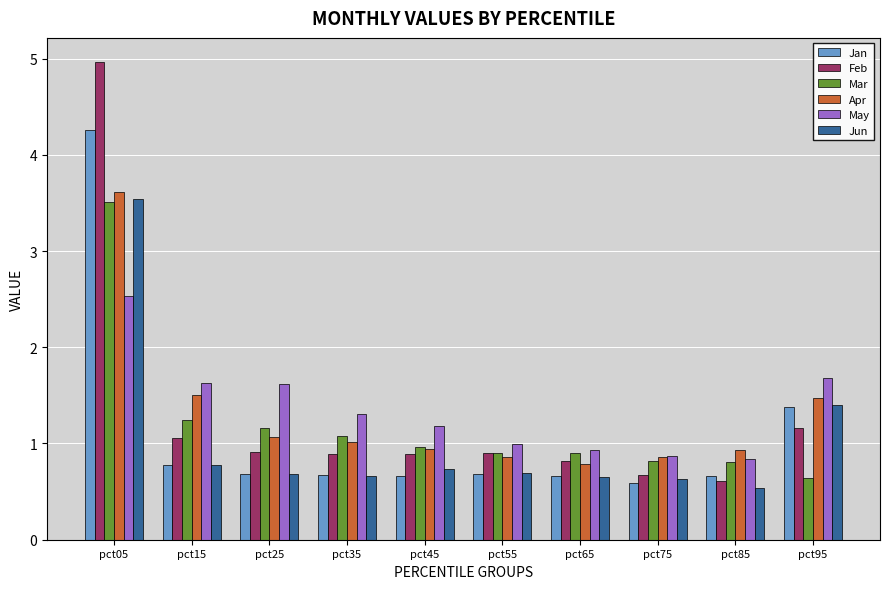

What is the difference between the maximum and minimum values in the Apr series?

2.8